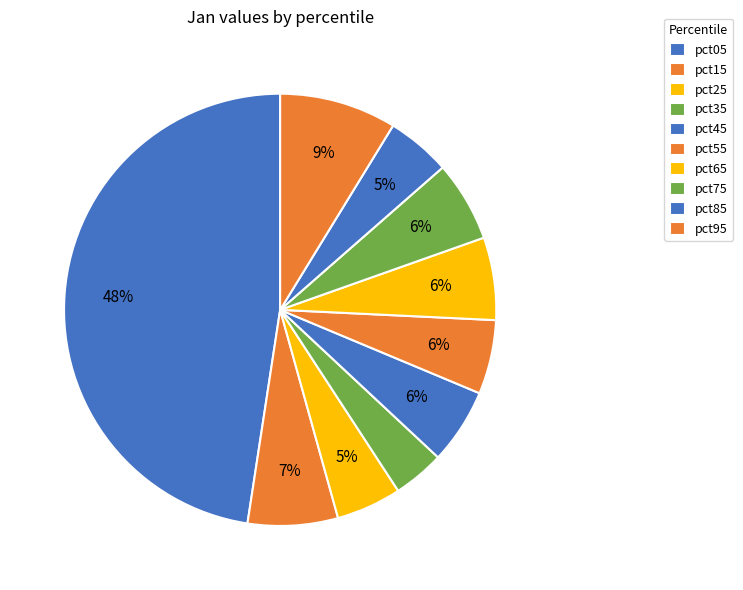

How many slices are in this pie chart?

10